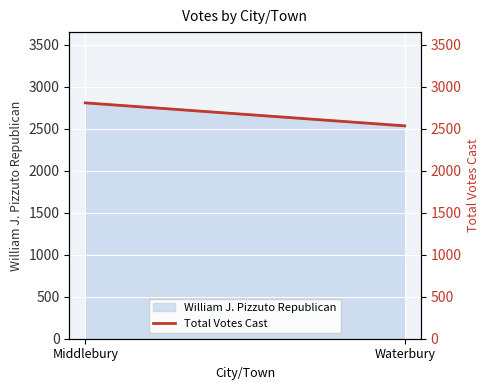

What is the approximate value at Waterbury, to the nearest 5?

2535